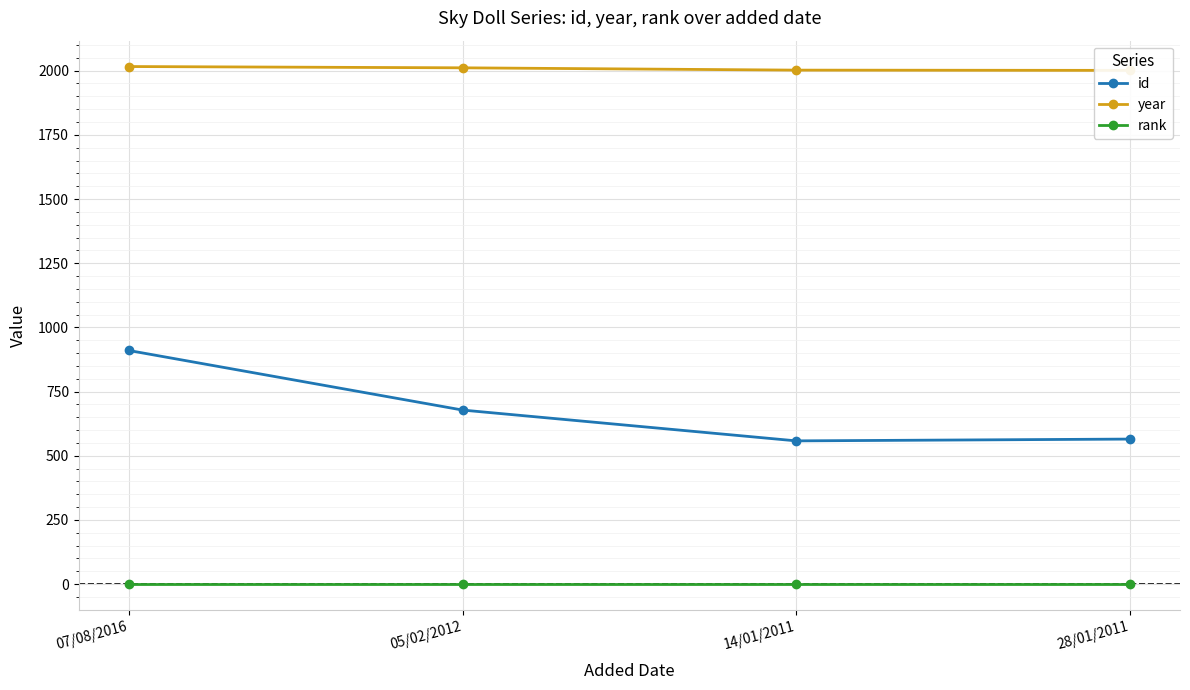

True or false: id and year intersect in this chart.

False